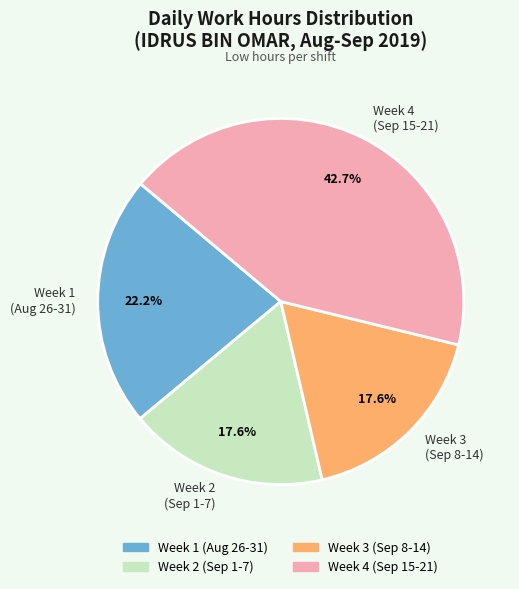

What is the ratio of the value at Week 3 (Sep 8-14) to the value at Week 1 (Aug 26-31)?

0.8